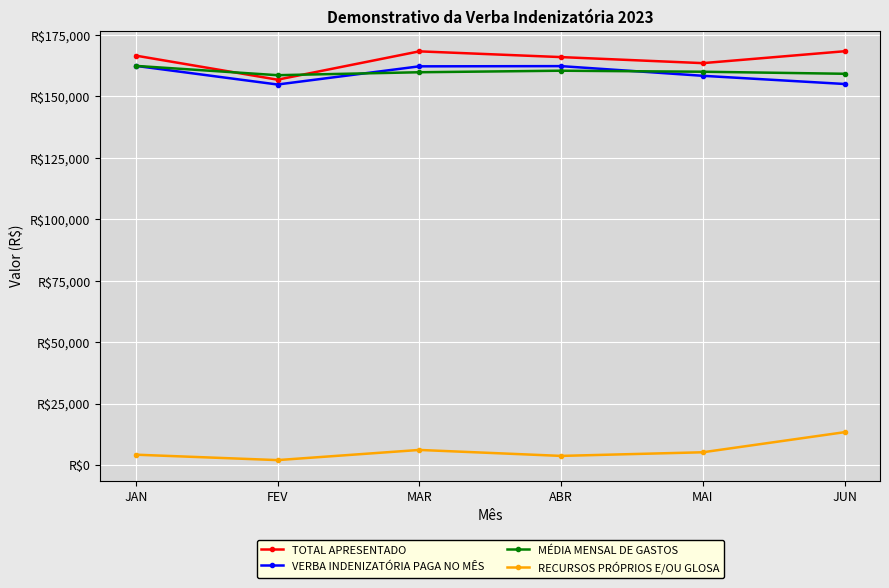

Where does the RECURSOS PRÓPRIOS E/OU GLOSA series first go above 5151?

MAR